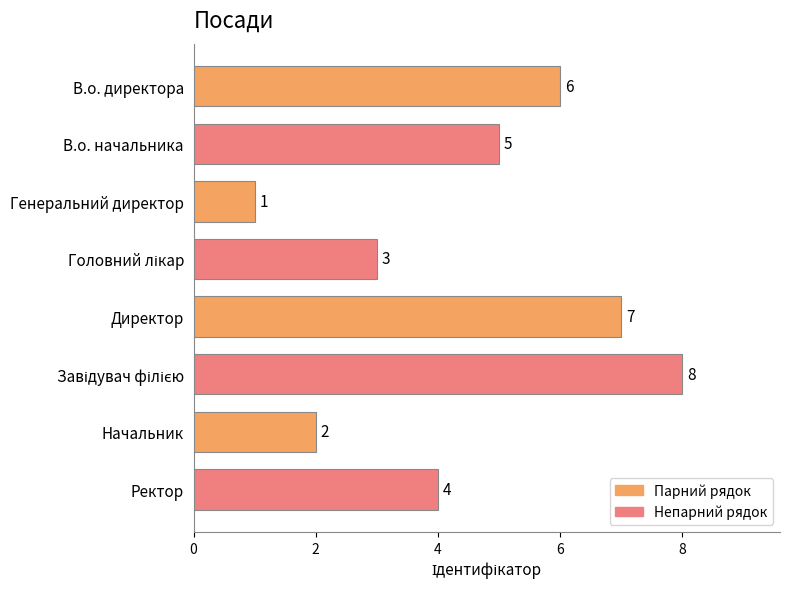

Where is the data nearest to the value 4?

Ректор